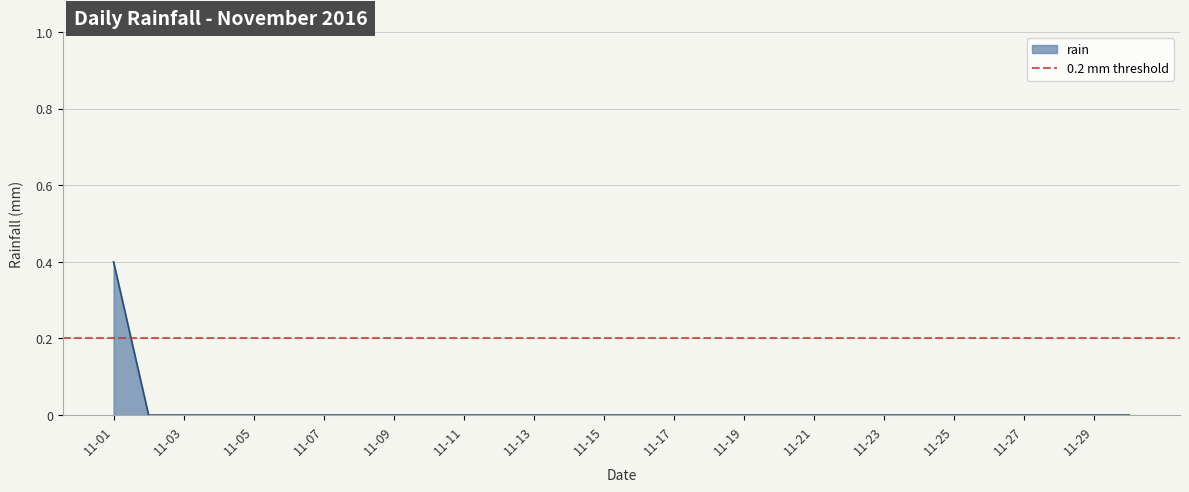

Which category has the highest value in the rain series?

11-01